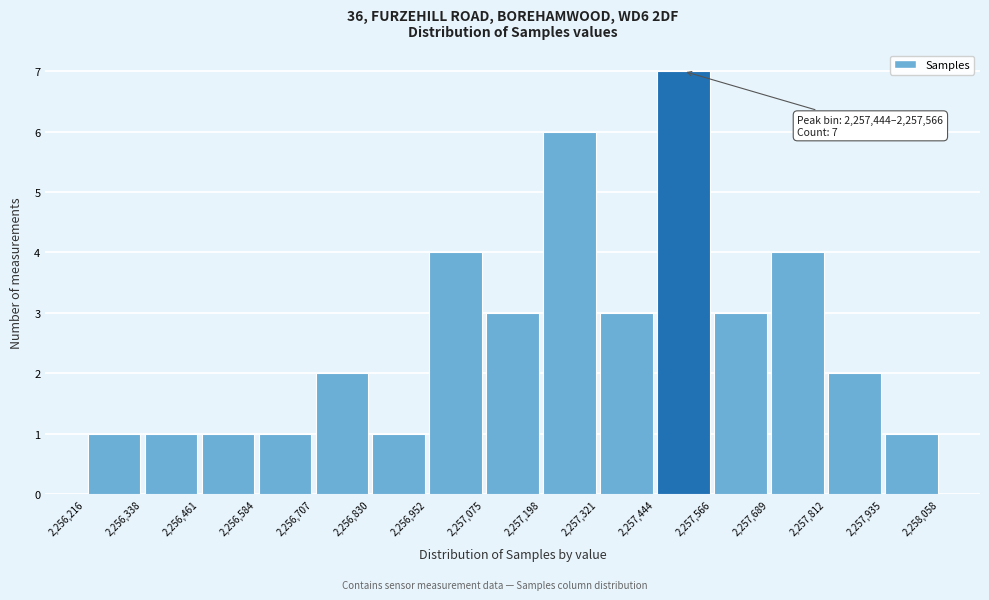

Over which range of the x-axis is the bar tallest?

2,257,444 to 2,257,566